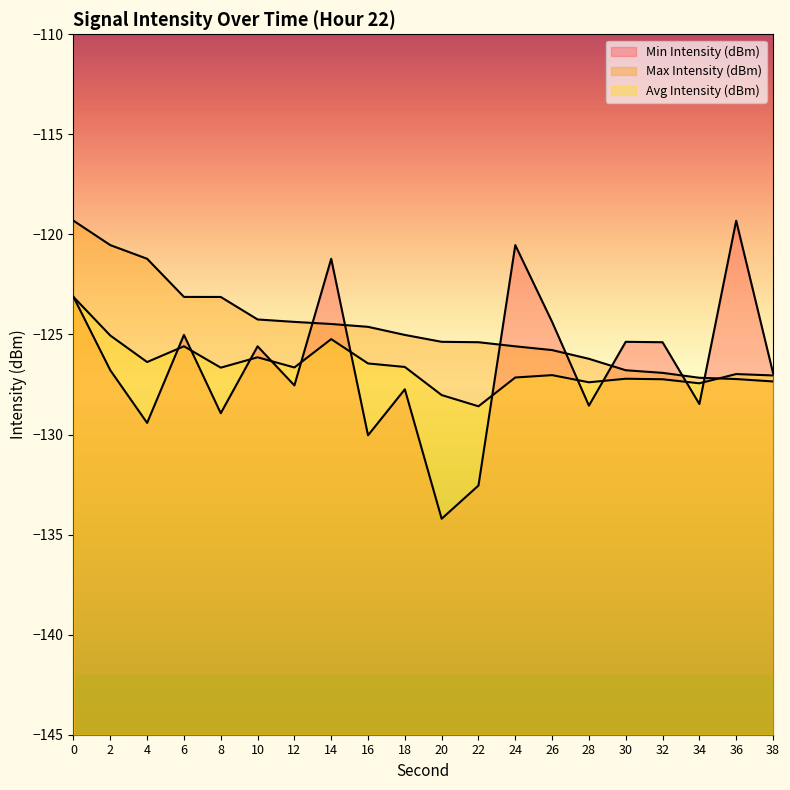

Reading right to left, transcribe all the data shown in this chart.

Min Intensity (dBm): -126.9	-119.3	-128.5	-125.4	-125.4	-128.6	-124.4	-120.5	-132.5	-134.2	-127.7	-130.0	-121.2	-127.5	-125.6	-128.9	-125.0	-129.4	-126.8	-123.1
Max Intensity (dBm): -127.3	-127.2	-127.2	-126.9	-126.8	-126.2	-125.8	-125.6	-125.4	-125.4	-125.0	-124.6	-124.5	-124.4	-124.2	-123.1	-123.1	-121.2	-120.5	-119.3
Avg Intensity (dBm): -127.0	-127.0	-127.4	-127.2	-127.2	-127.4	-127.0	-127.1	-128.6	-128.0	-126.6	-126.4	-125.2	-126.6	-126.1	-126.7	-125.6	-126.4	-125.1	-123.1